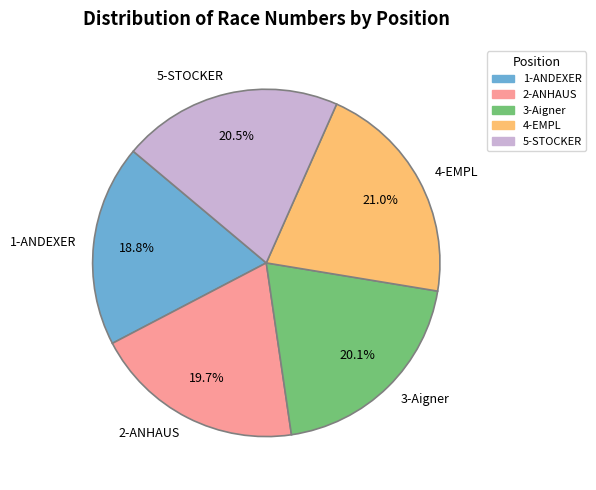

What percentage is the 3-Aigner slice, to the nearest percent?

20%